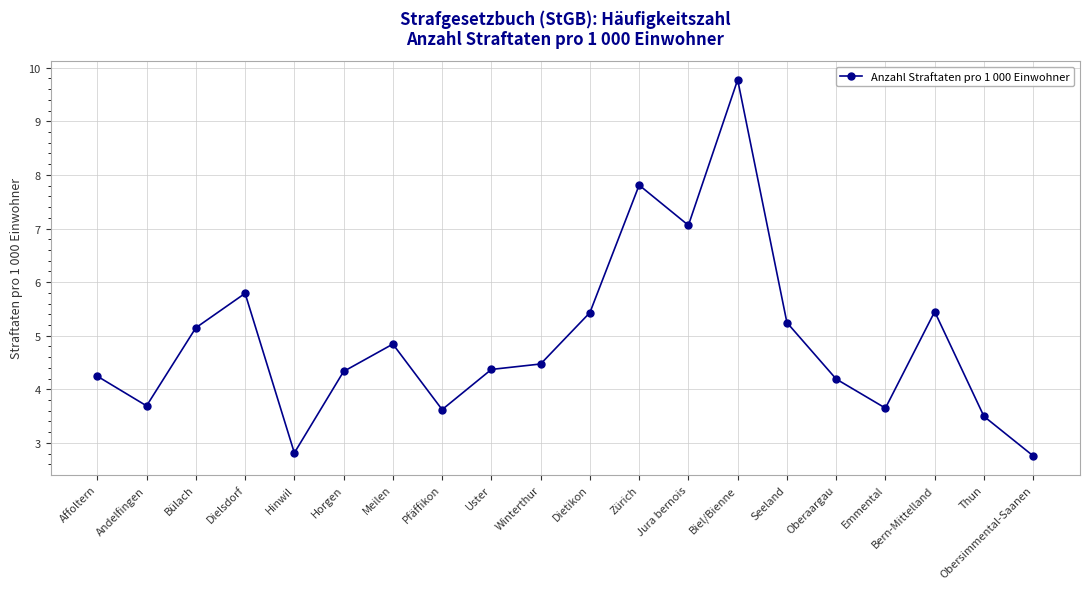

At which label does the data first exceed 4?

Affoltern